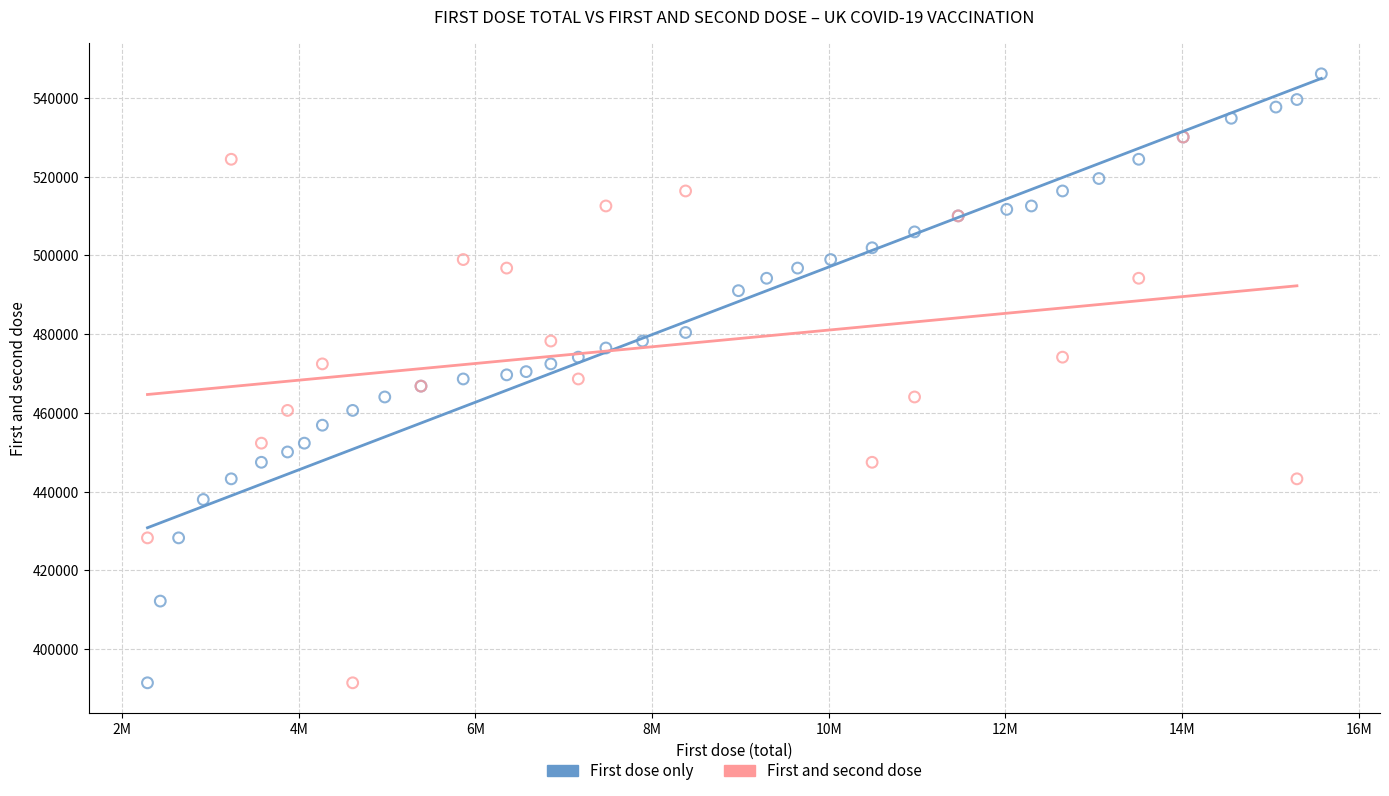

Which series contains the highest Y value?

First dose only